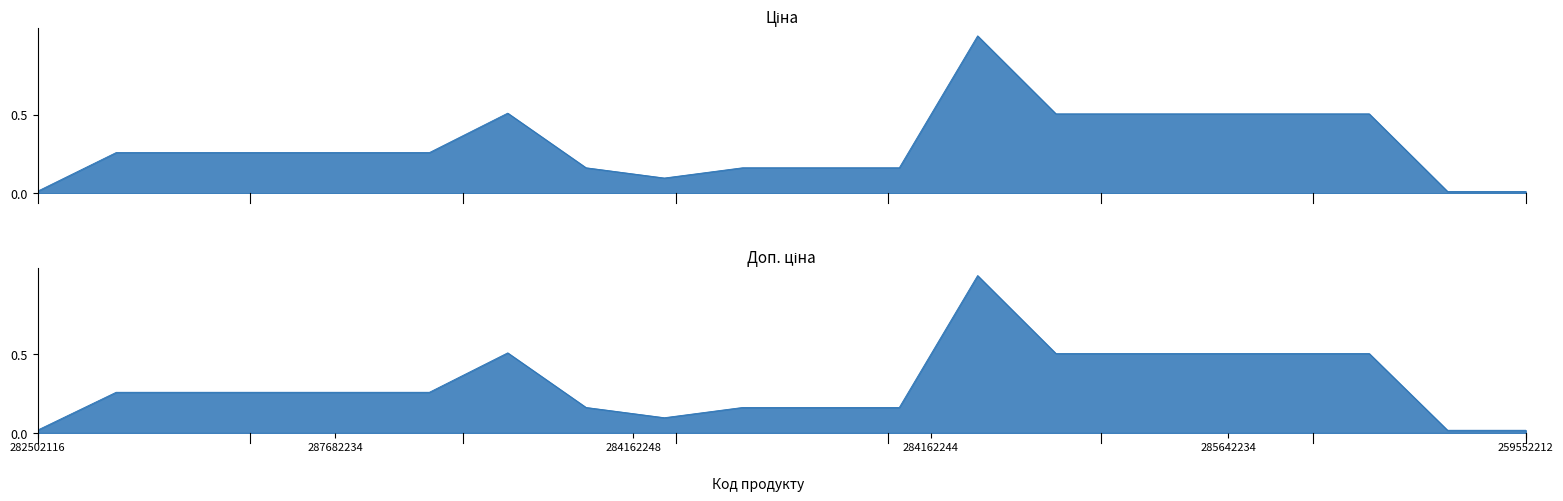

Rank the series at 284162244 from highest to lowest value.

Ціна, Доп. ціна